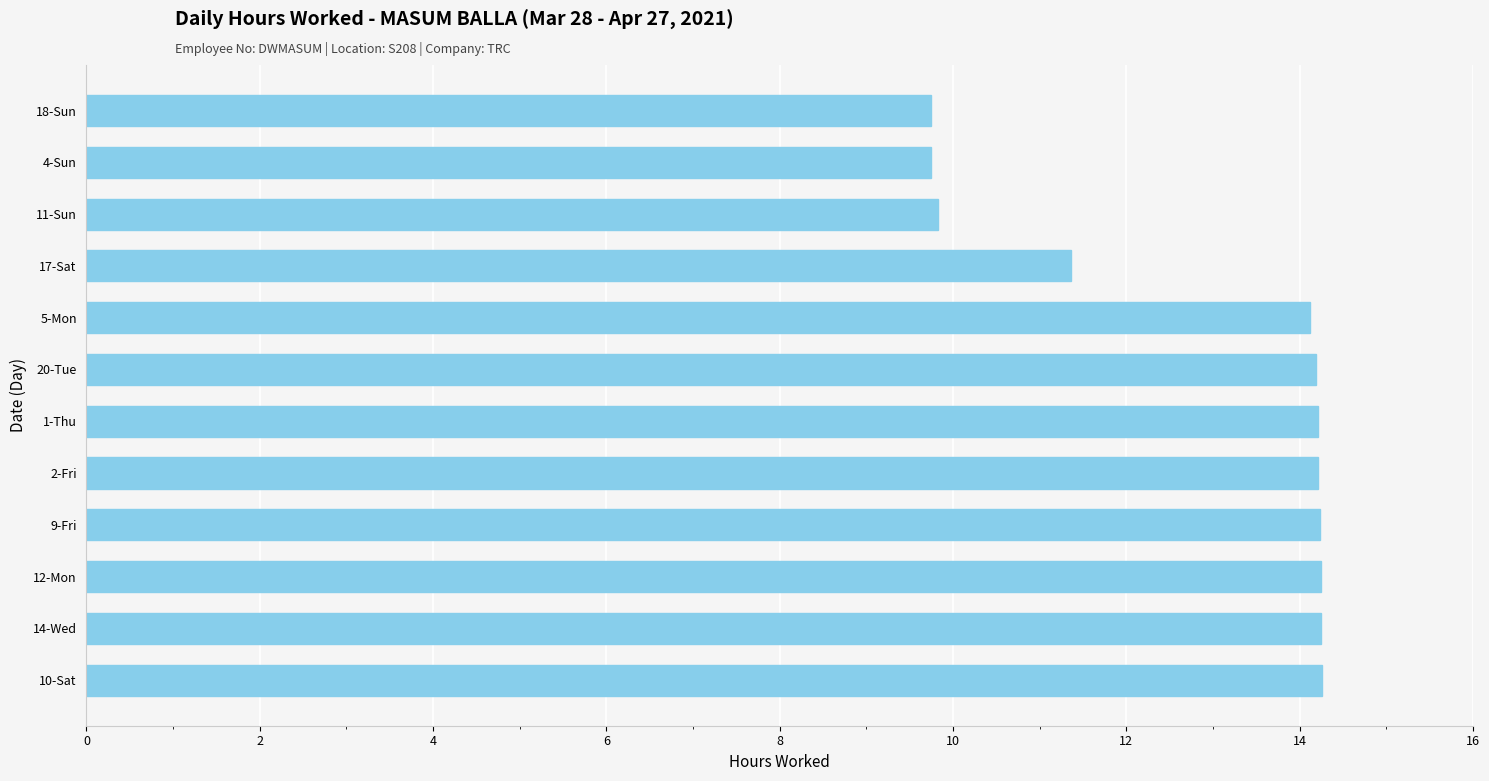

What is the sum of all values?

154.4